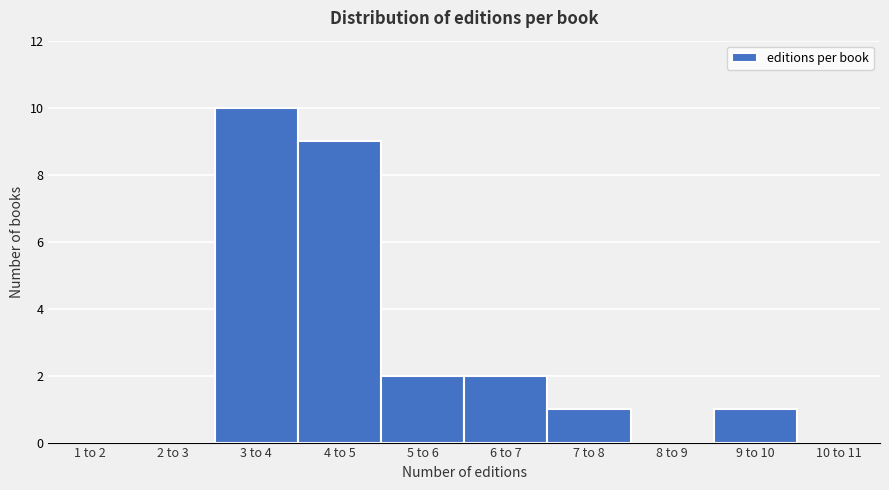

Reading right to left, what are all the values shown in this chart?

10 to 11=0	9 to 10=1	8 to 9=0	7 to 8=1	6 to 7=2	5 to 6=2	4 to 5=9	3 to 4=10	2 to 3=0	1 to 2=0